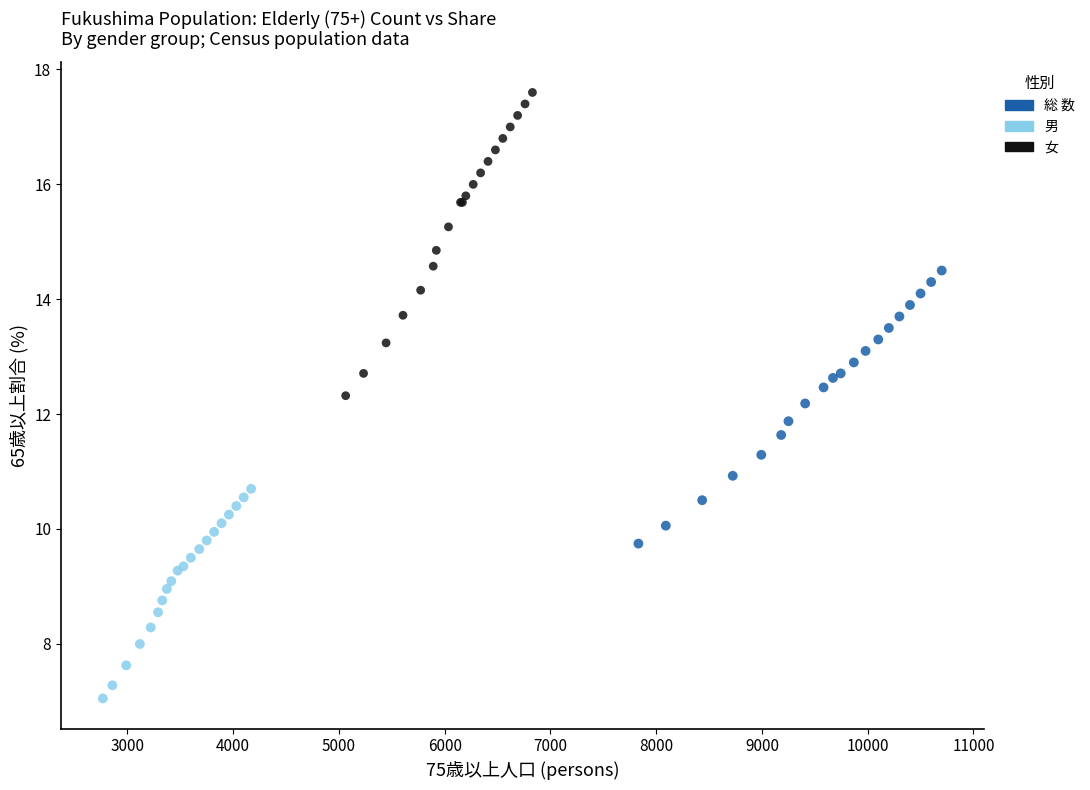

Which series contains the highest Y value?

女